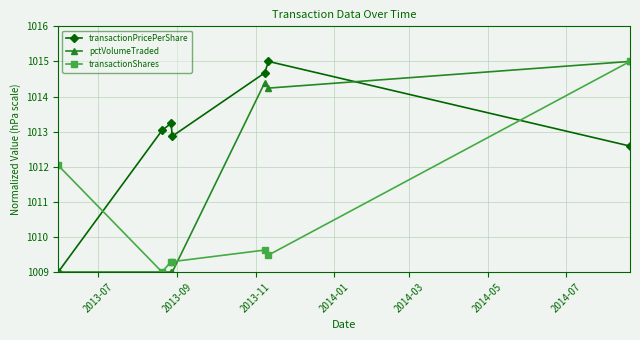

Which series has the largest total across all categories?

transactionPricePerShare